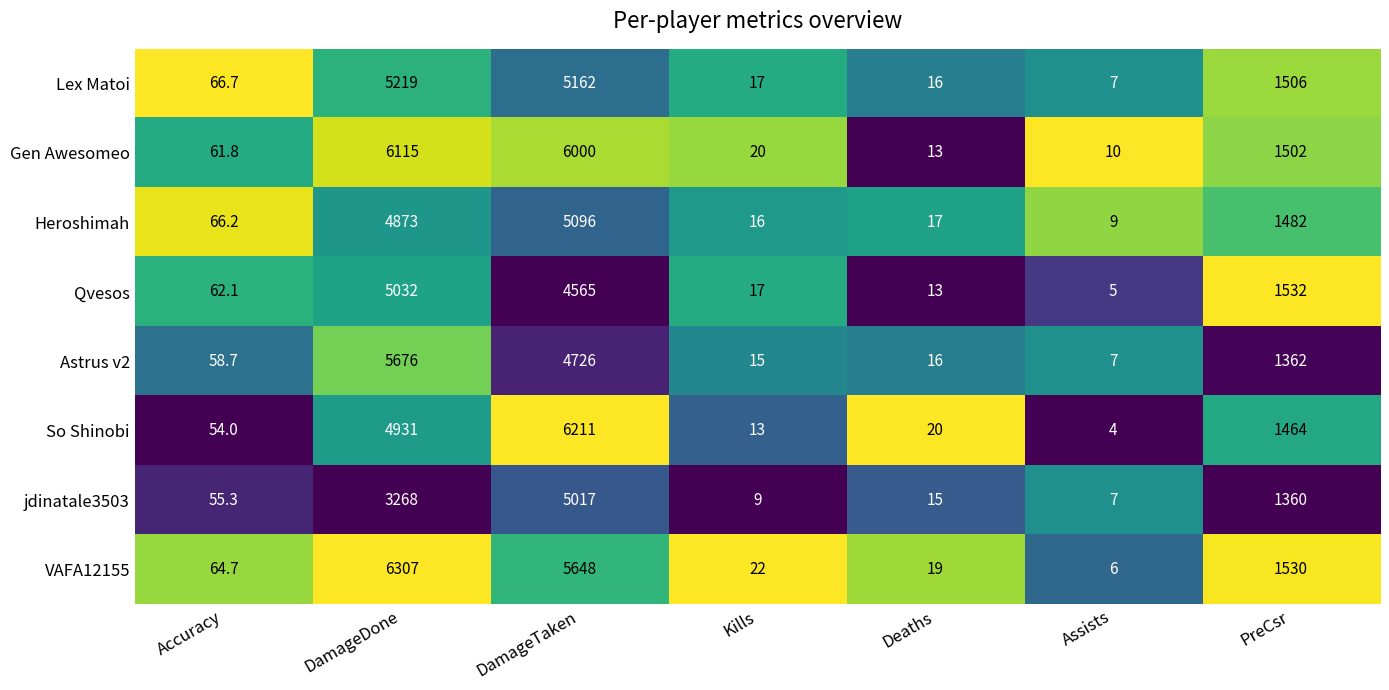

How many categories are shown in the chart?

7